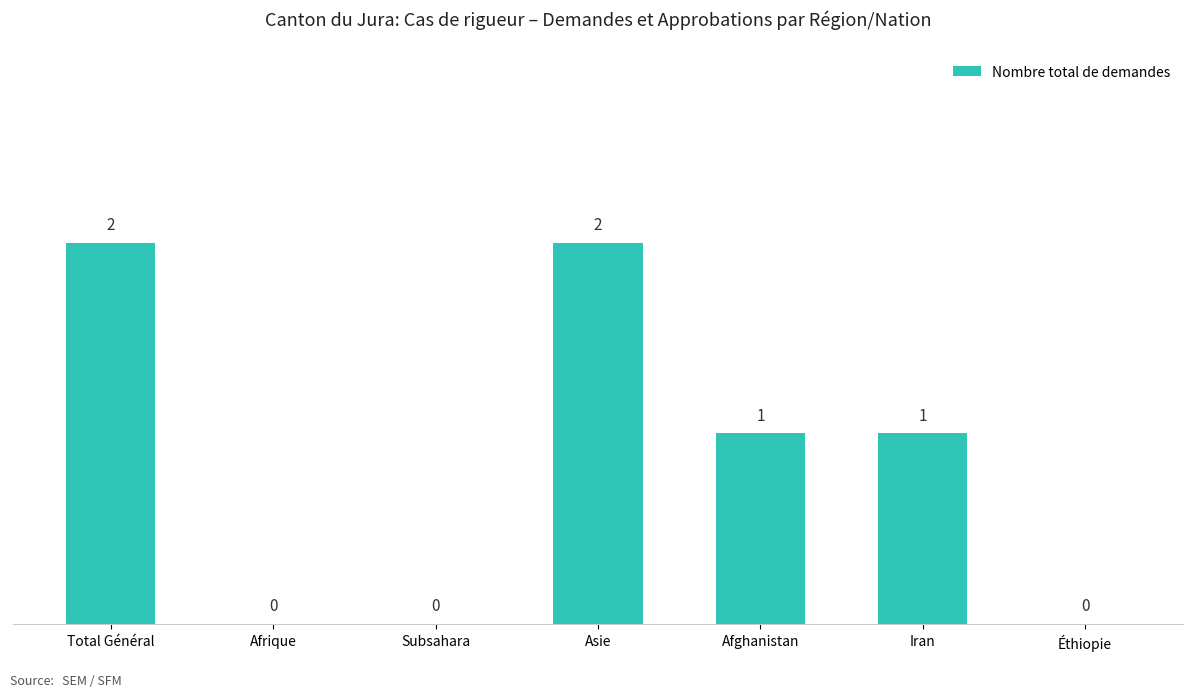

How many categories are shown in the chart?

7